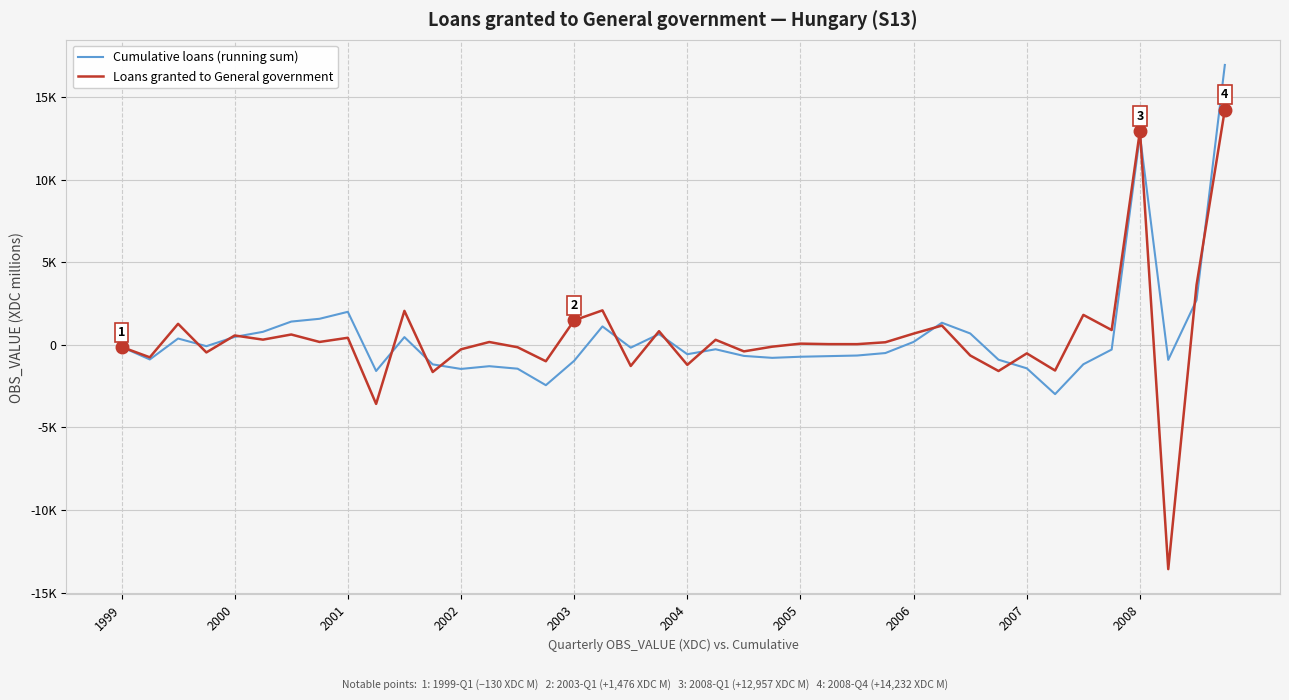

Which series ends up on top after the final intersection of Loans granted to General government and Cumulative loans (running sum)?

Cumulative loans (running sum)